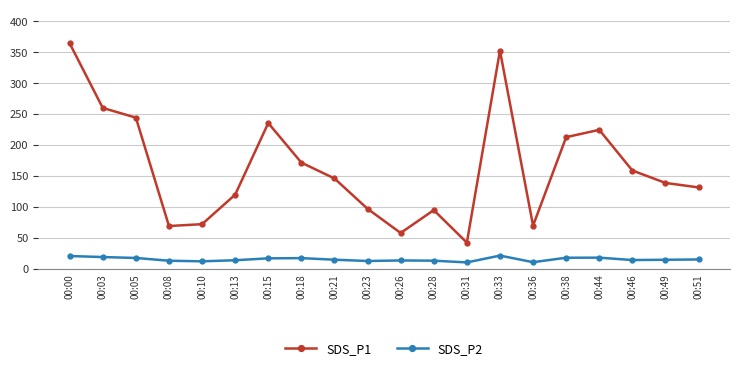

Between 00:15 and 00:33, which series saw the biggest shift?

SDS_P1